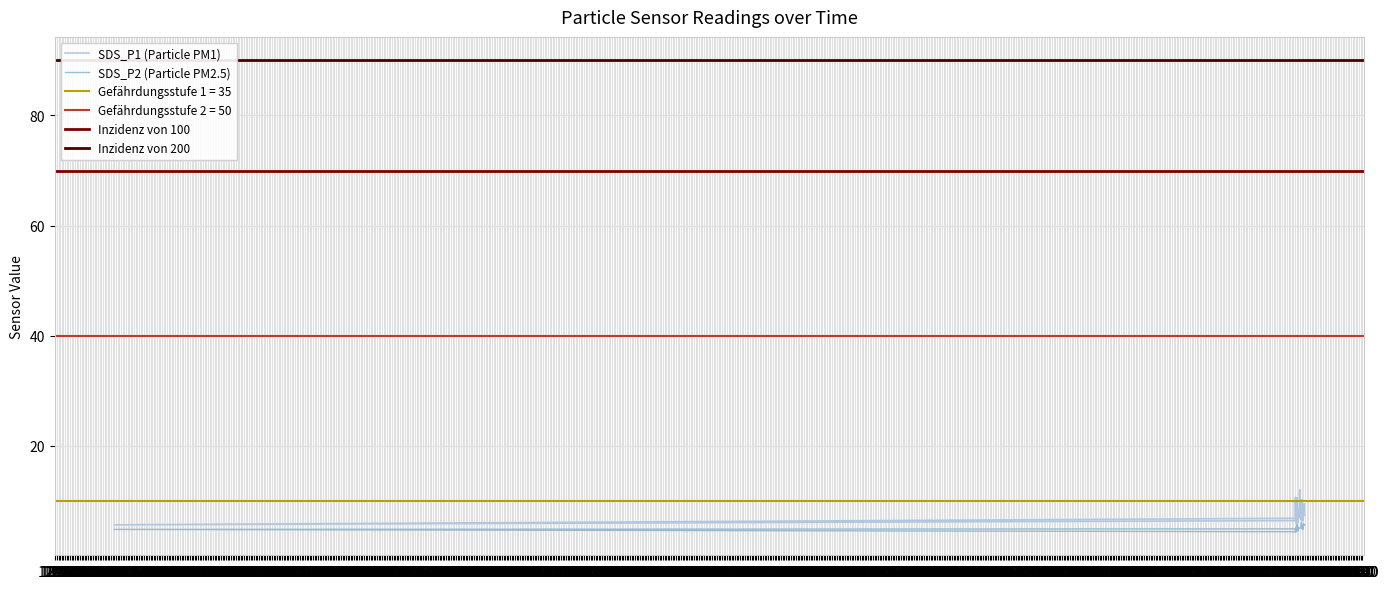

Is it true that SDS_P1 equals 6.8 at 16:40?

True